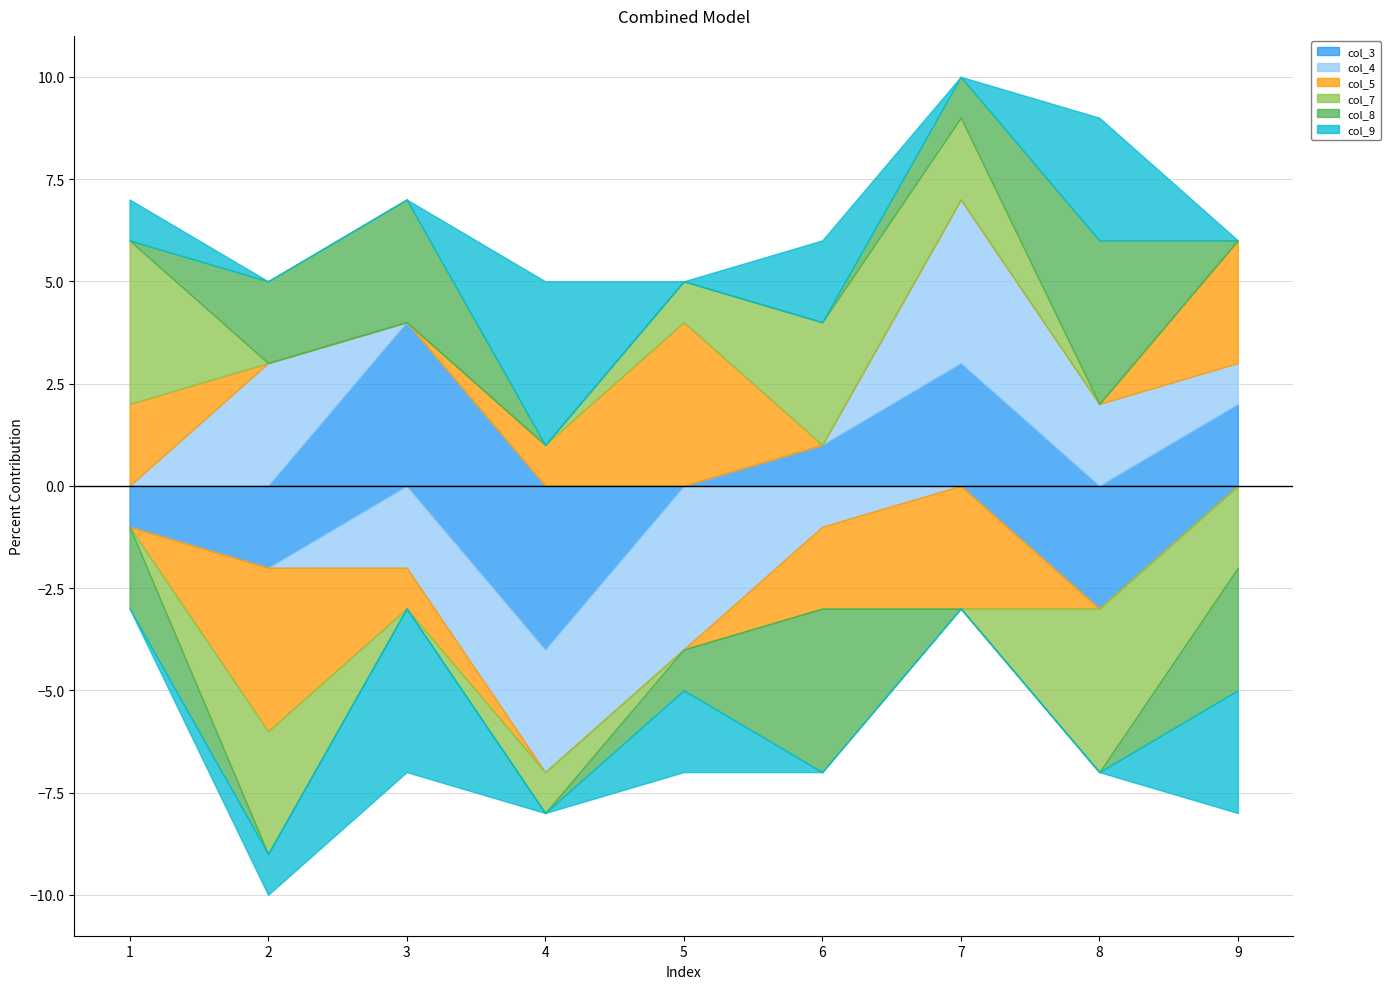

At how many categories does at least one series exceed 4?

9